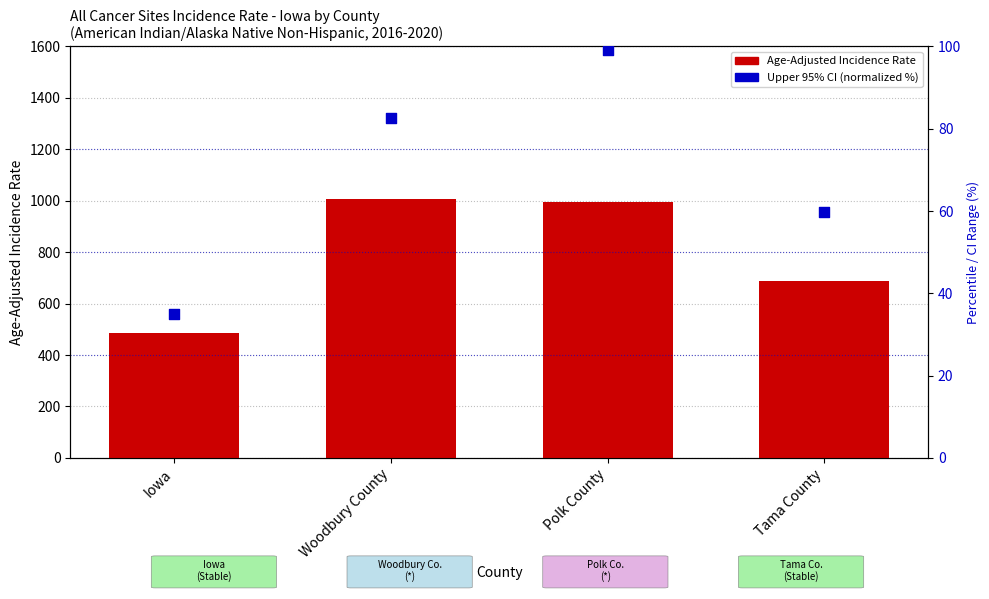

At how many categories does at least one series exceed 508?

3